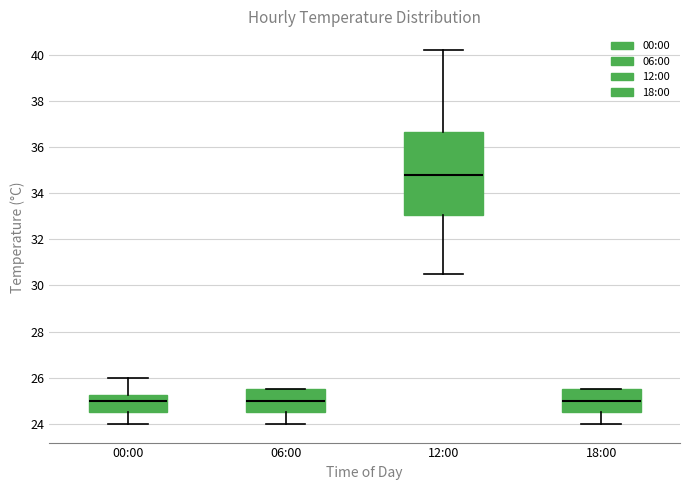

Reading left to right, read every box against the y-axis: the position of its median line, the range the box covers, and the ends of its whiskers. The values are not printed on the chart, so give them approximately, as read against the axis.

00:00: median 25.0, box 24.6 to 25.2, whiskers 24.0 to 26.0
06:00: median 25.0, box 24.6 to 25.6, whiskers 24.0 to 25.6
12:00: median 34.8, box 33.0 to 36.6, whiskers 30.6 to 40.2
18:00: median 25.0, box 24.6 to 25.6, whiskers 24.0 to 25.6